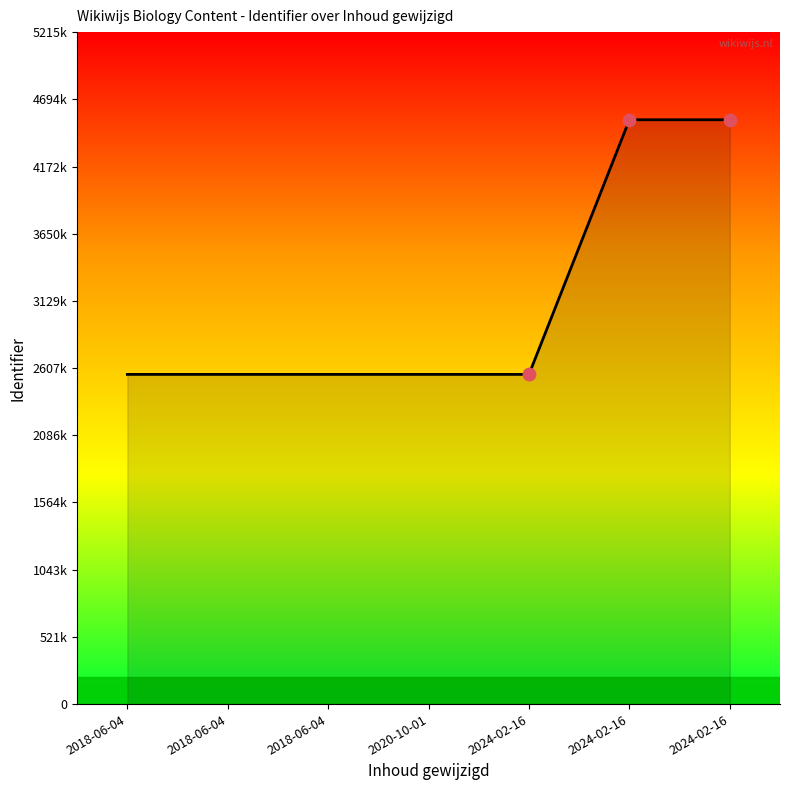

Which has a higher value, 2024-02-16 or 2020-10-01?

2024-02-16